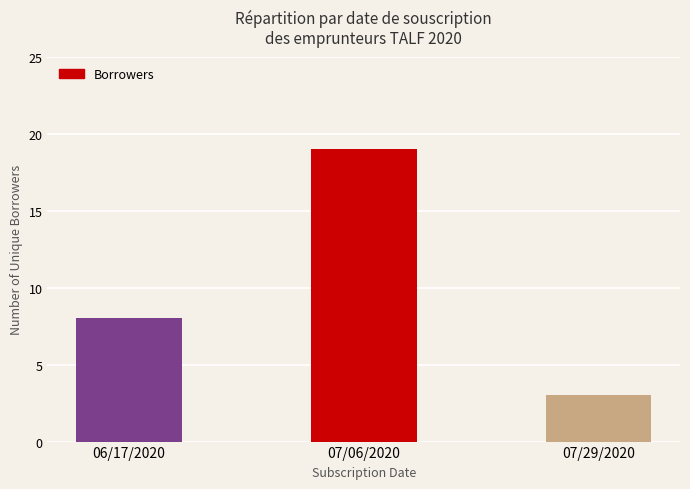

How many values are below 8?

1